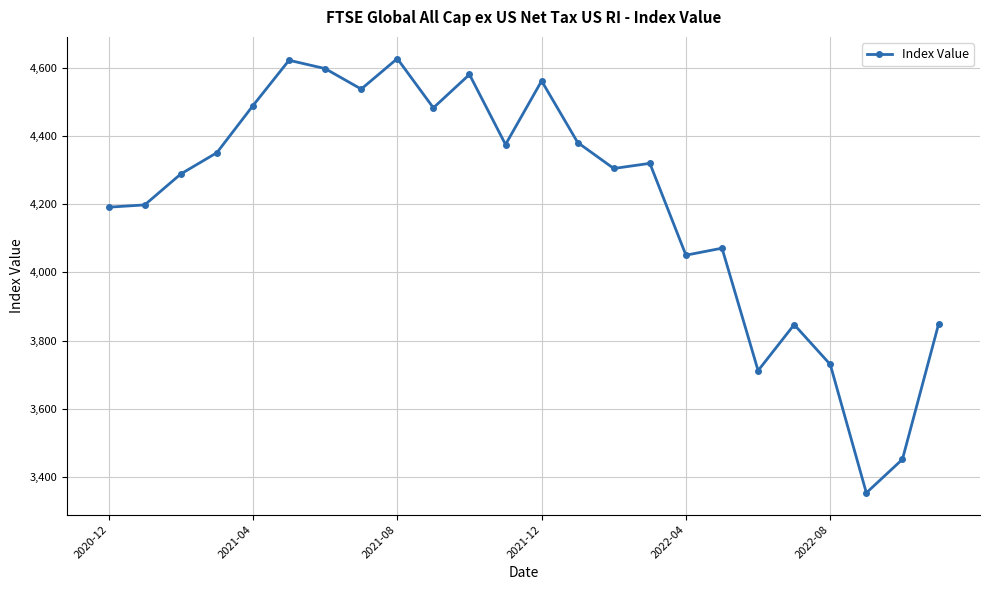

What is the minimum value shown in the chart?

3353.3